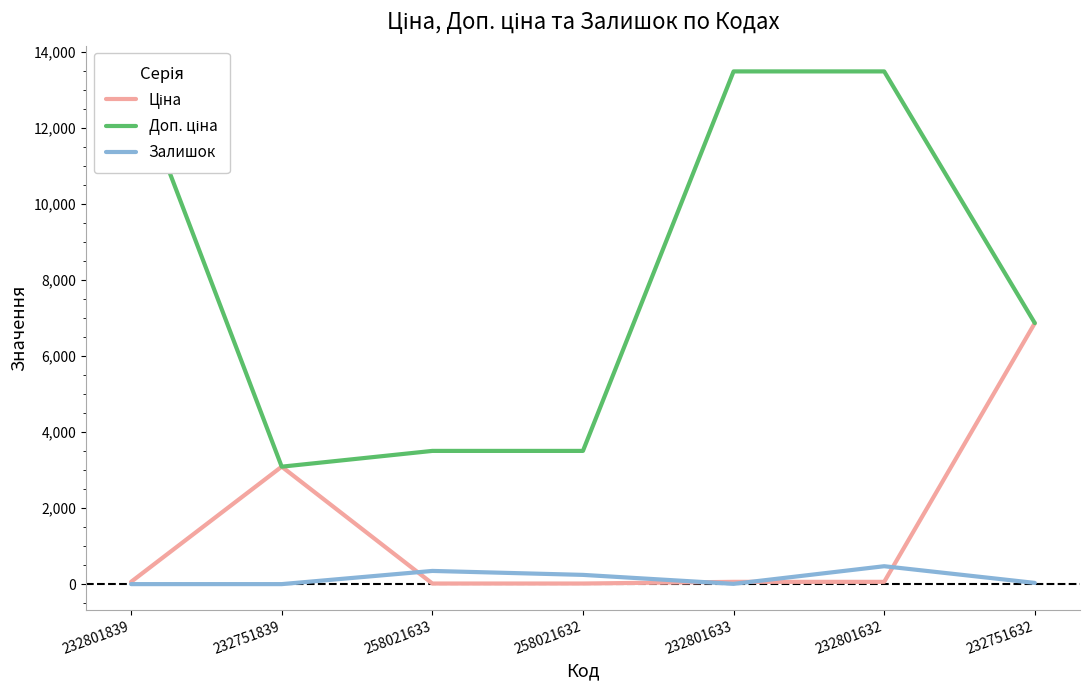

What is the total value across all series at 232751839?

6182.2